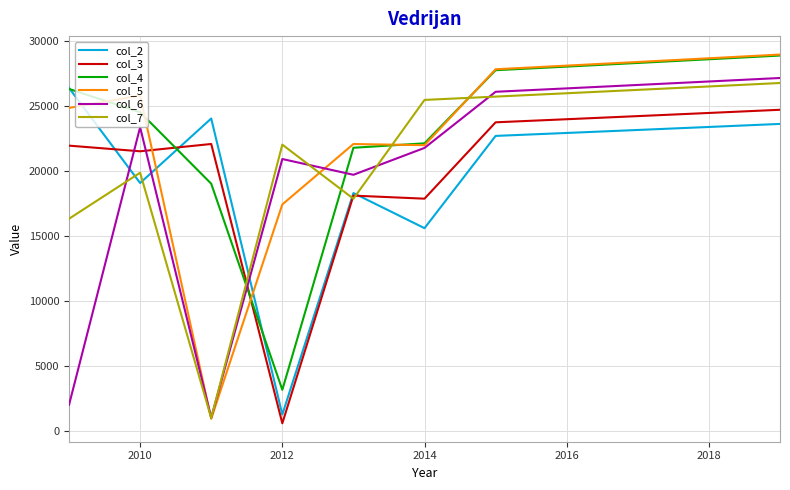

What is the difference between the maximum and minimum values in the col_6 series?

26114.8